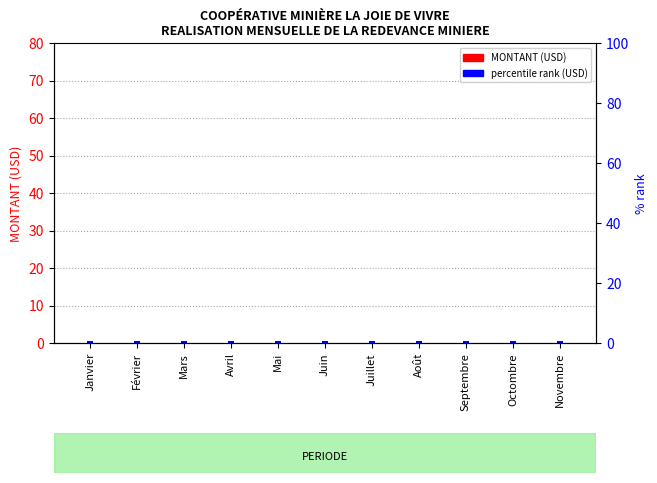

The value of MONTANT (USD) at Mars is 0.0. True or false?

True